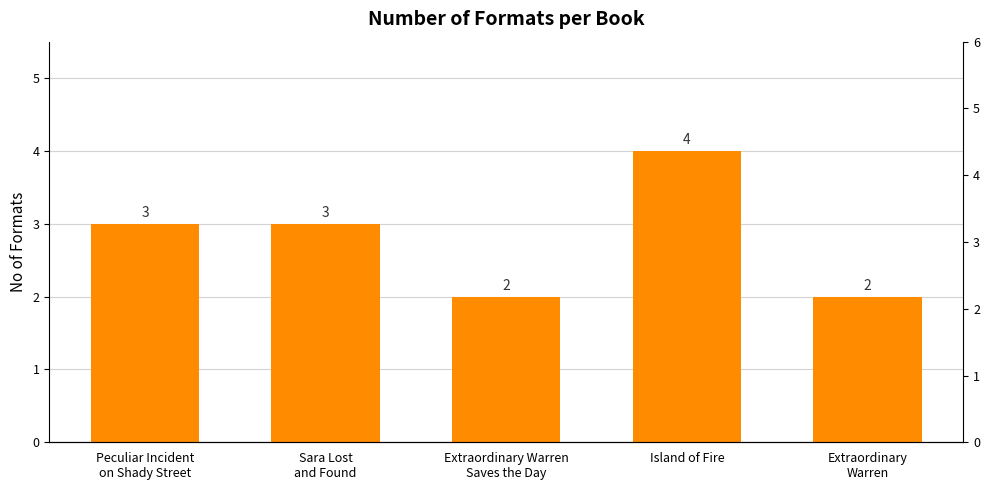

What is the label of the 3rd bar from the left?

Extraordinary Warren
Saves the Day